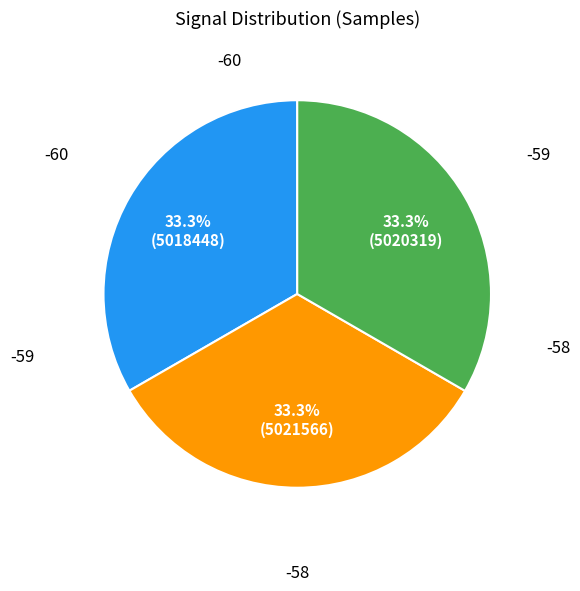

The -59 slice represents 23% of the pie. True or false?

False